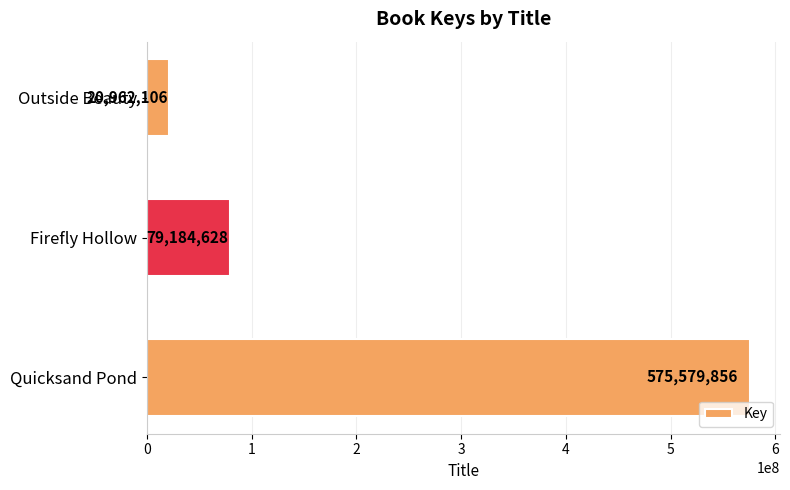

List the labels in order of value, largest first.

Quicksand Pond, Firefly Hollow, Outside Beauty